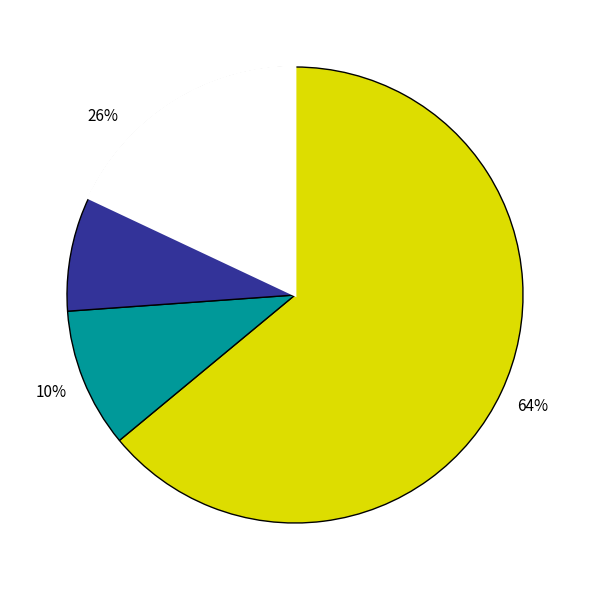

How much of the chart is everything except Burglary?

95.3%